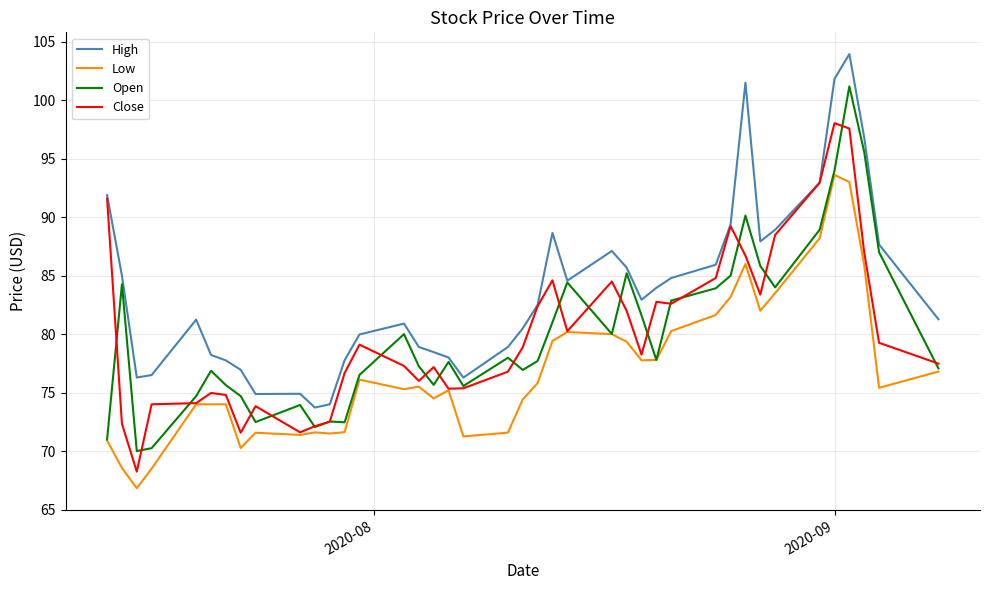

List the series in order of their peak value, highest first.

High, Open, Close, Low